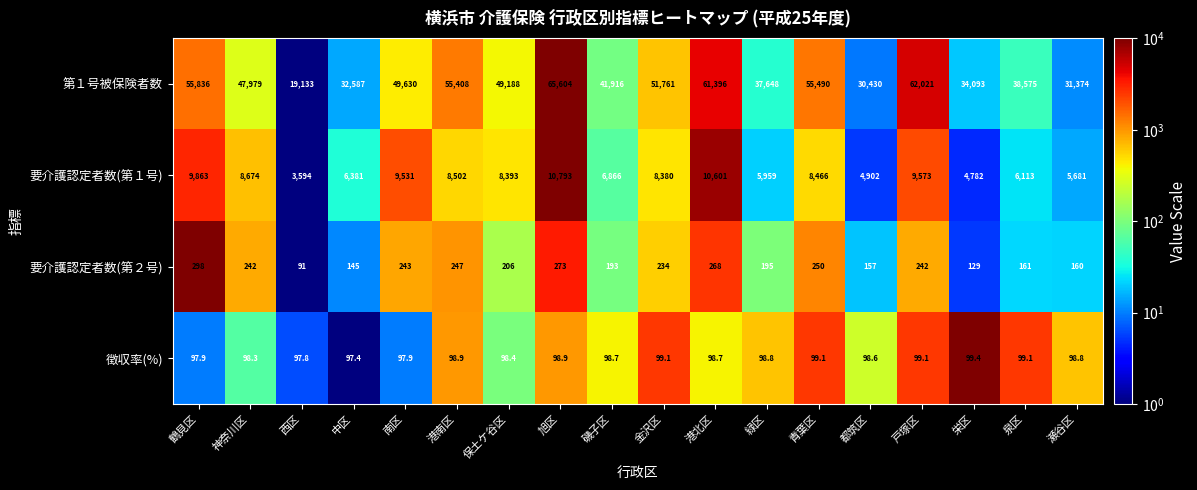

Is the value of 第１号被保険者数 at 港南区 greater than the value of 要介護認定者数(第１号) at 泉区?

Yes